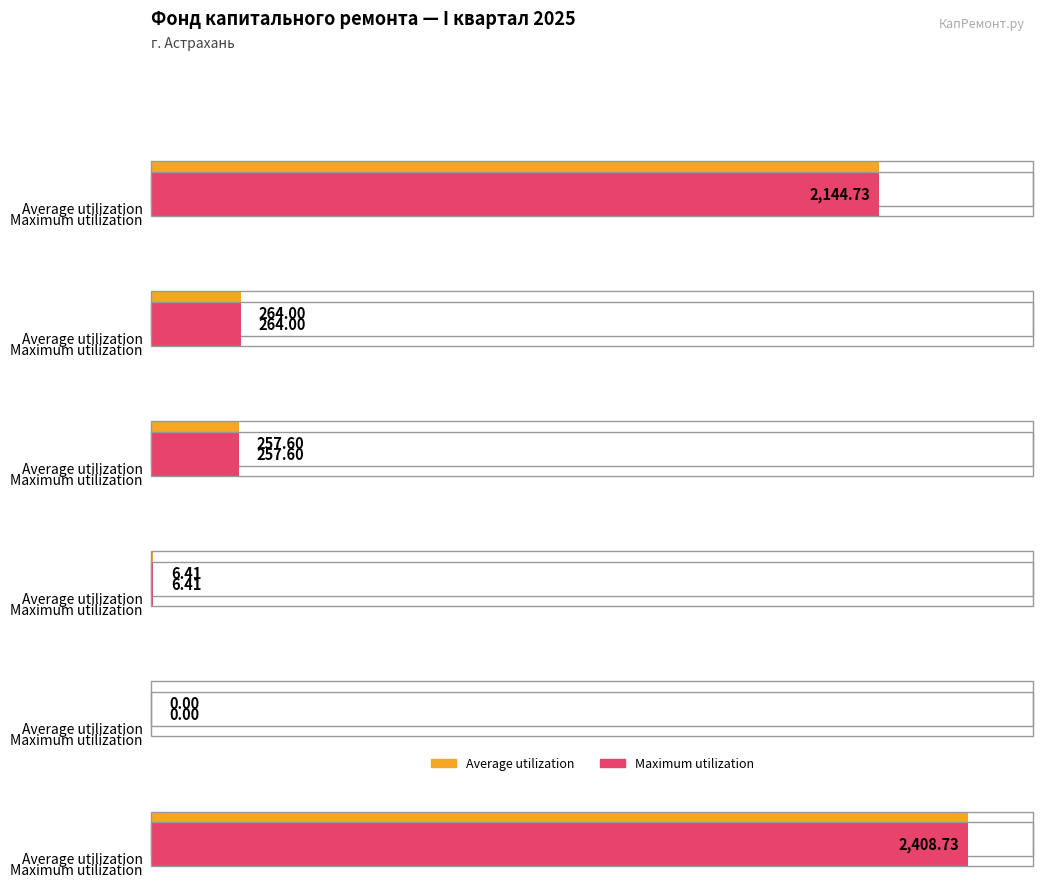

Read the Average utilization value at Остаток на начало.

2144.7